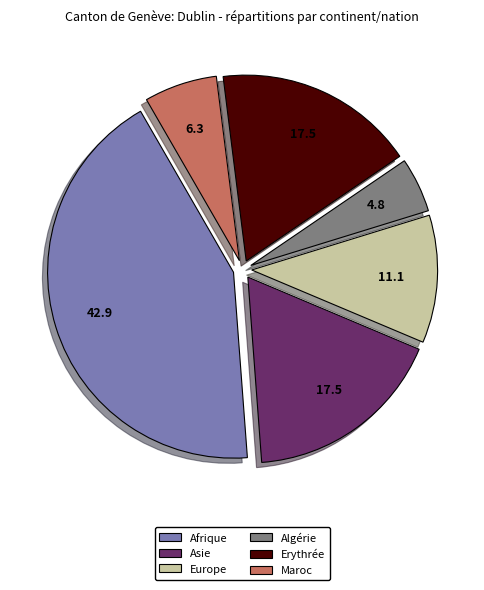

Between Erythrée and Maroc, which is larger?

Erythrée